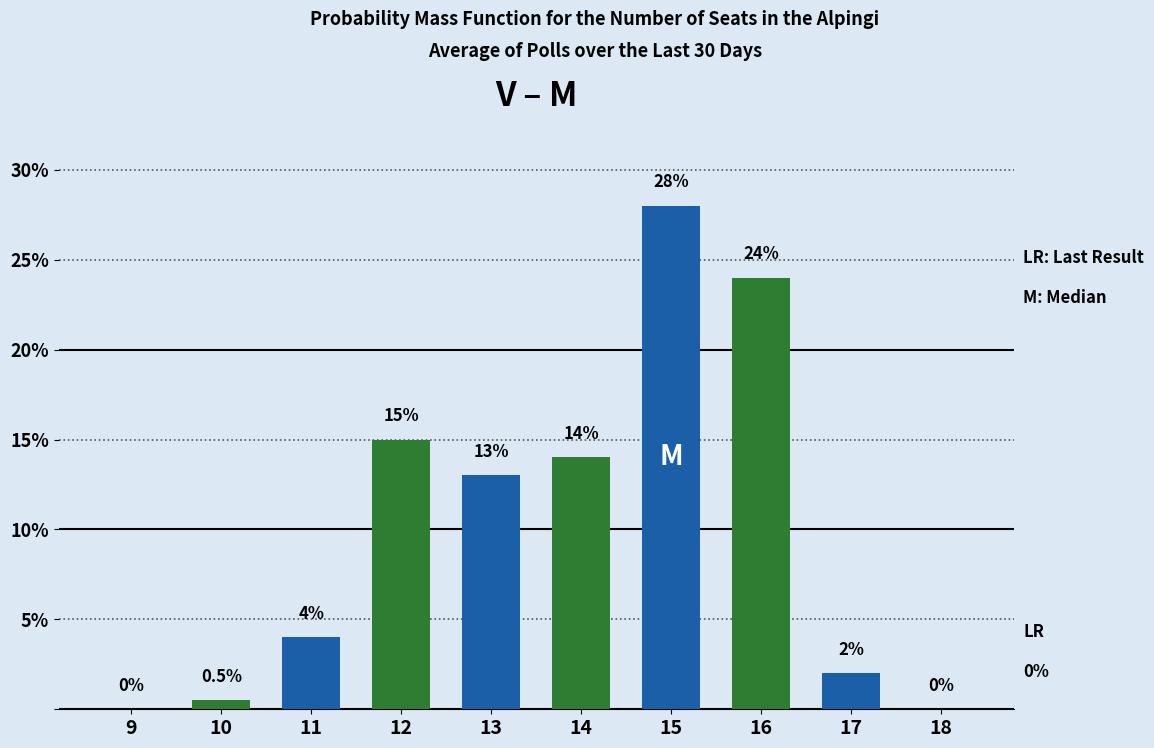

Reading right to left, transcribe all the data shown in this chart.

18=0.0	17=2.0	16=24.0	15=28.0	14=14.0	13=13.0	12=15.0	11=4.0	10=0.5	9=0.0